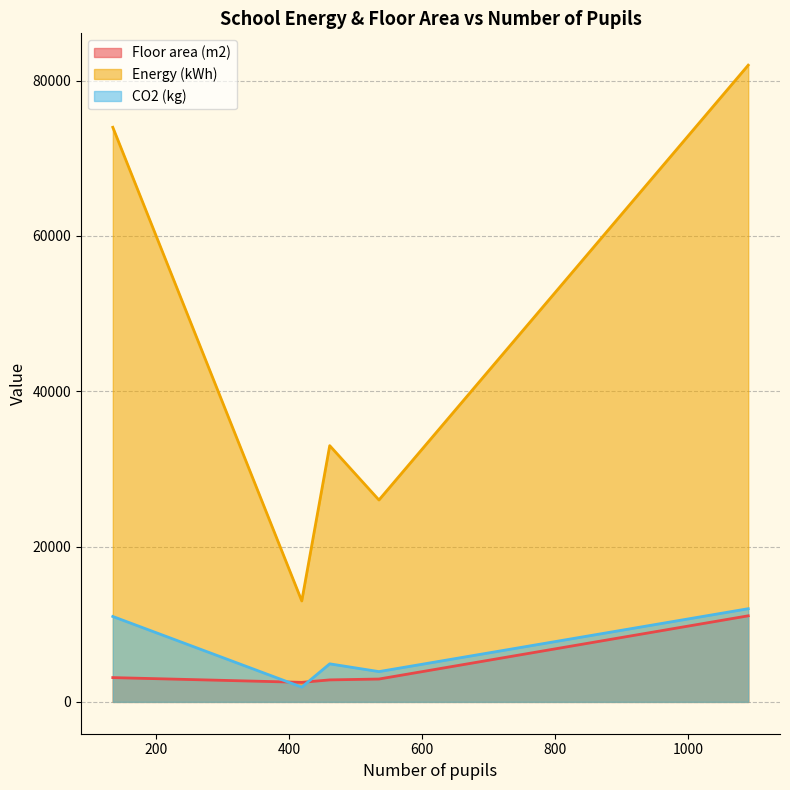

True or false: Floor area (m2) and Energy (kWh) cross at least once.

False